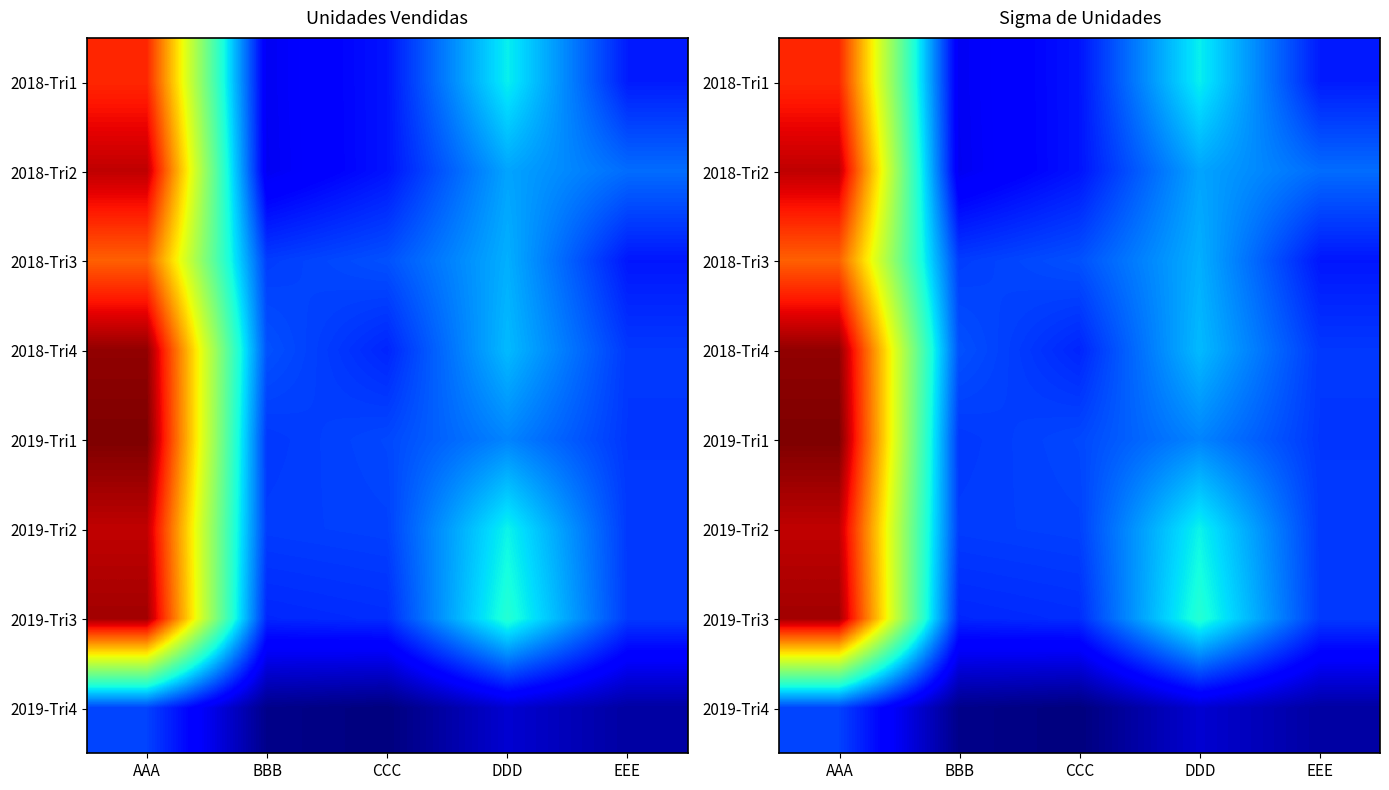

What is the total value across all series at BBB?

842